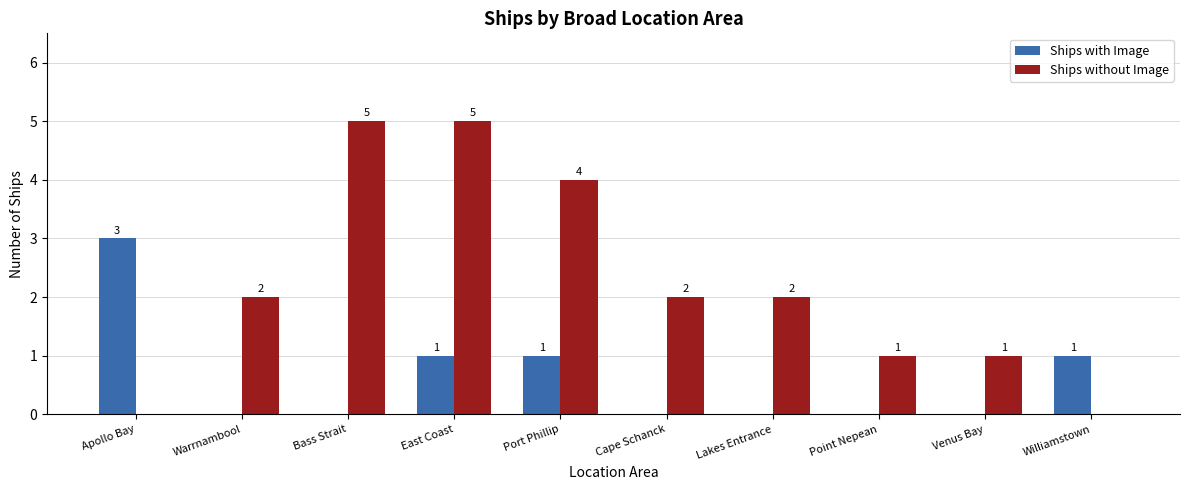

How many groups of bars are there?

10